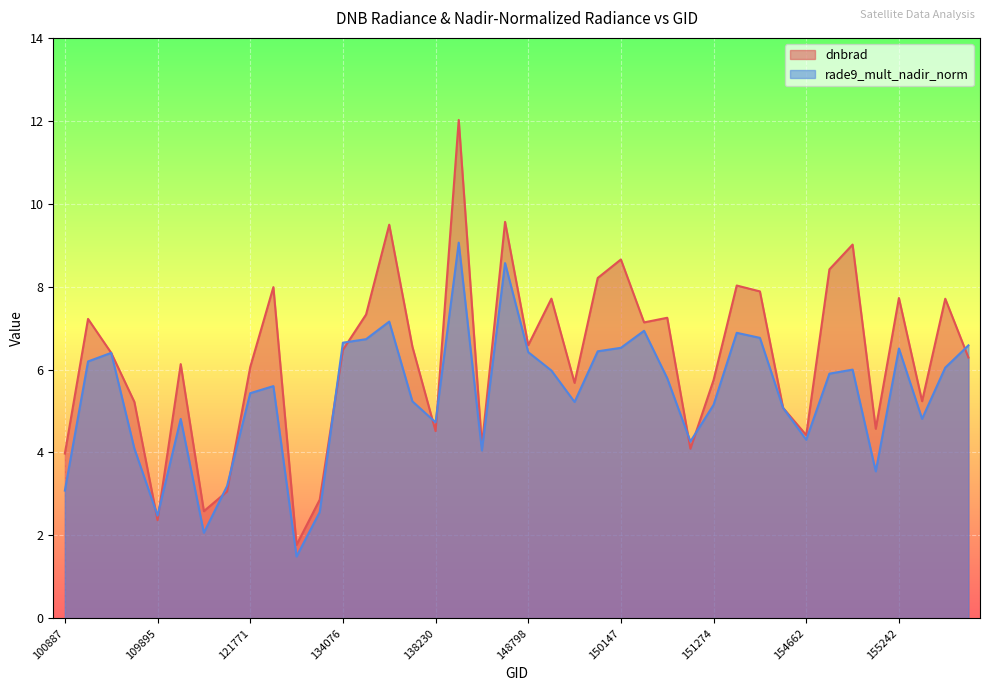

At which category does dnbrad reach its first local peak?

104315